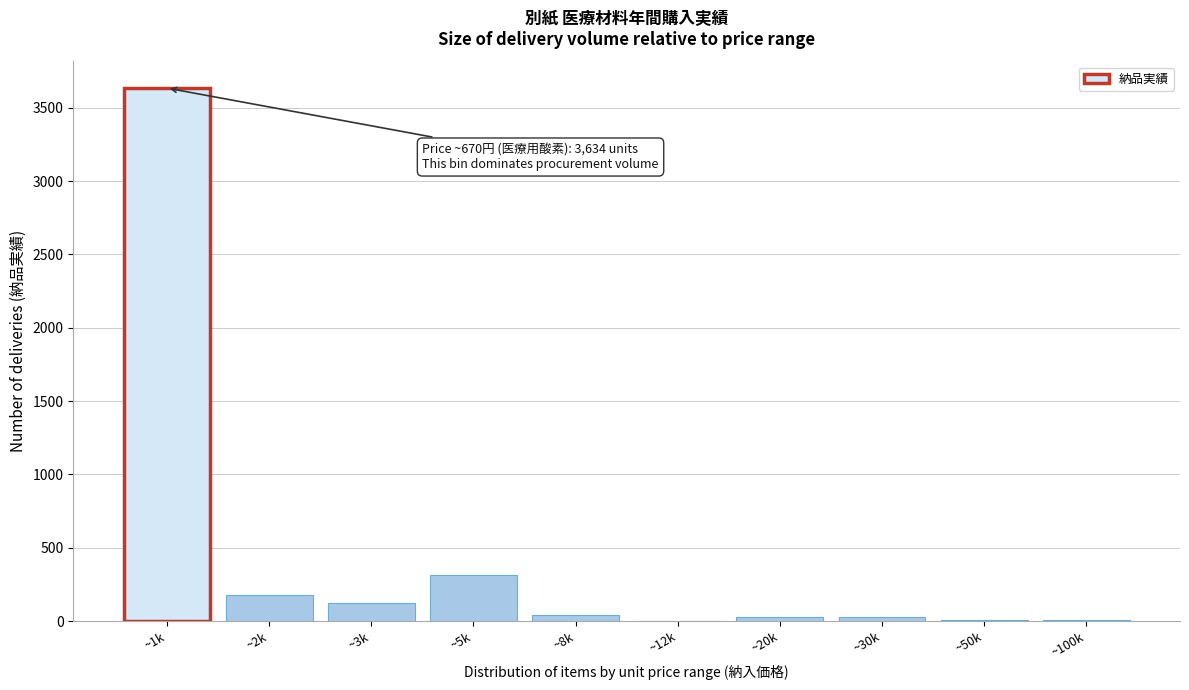

Where is the data nearest to the value 1817?

~5k